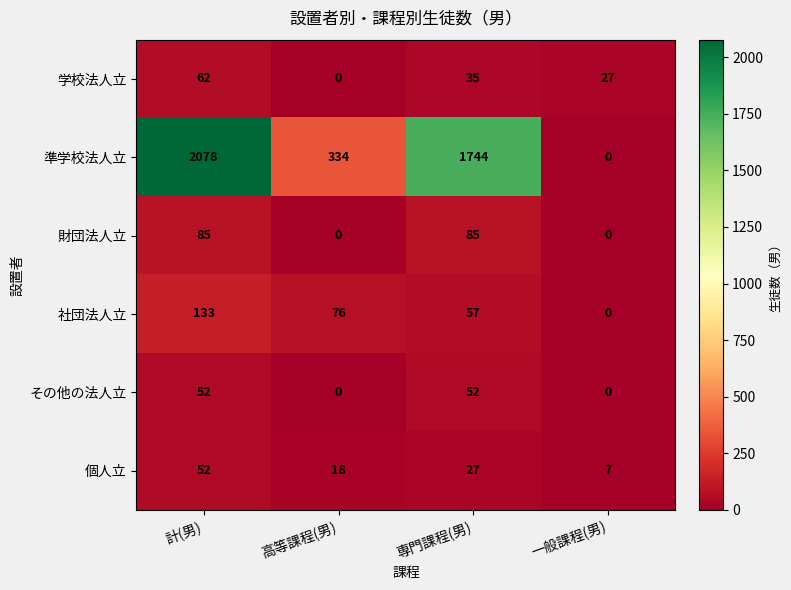

The 準学校法人立 series shows 0 at 一般課程(男). True or false?

True